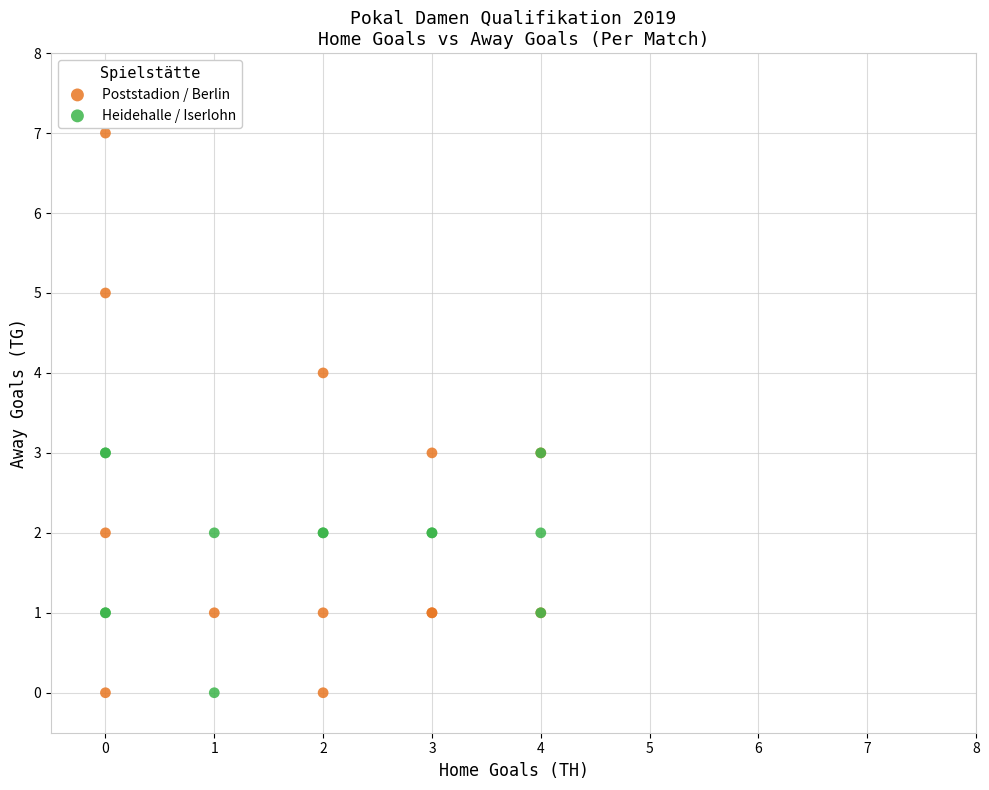

Which series contains the highest Y value?

Poststadion / Berlin